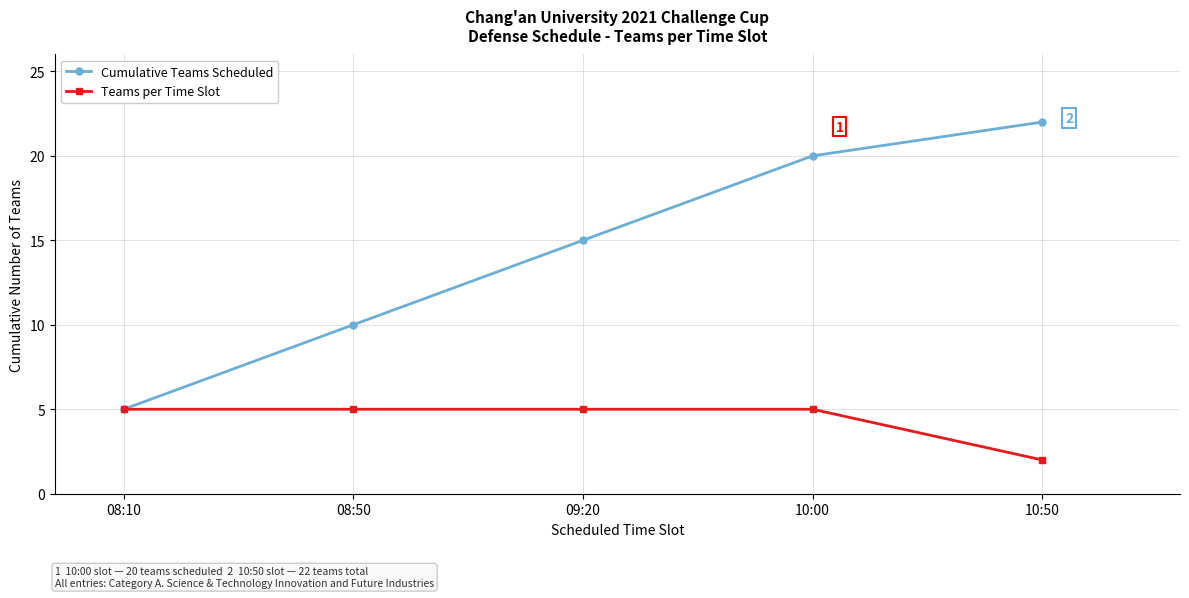

True or false: Cumulative Teams Scheduled has more than 1 points higher than both neighbors.

False